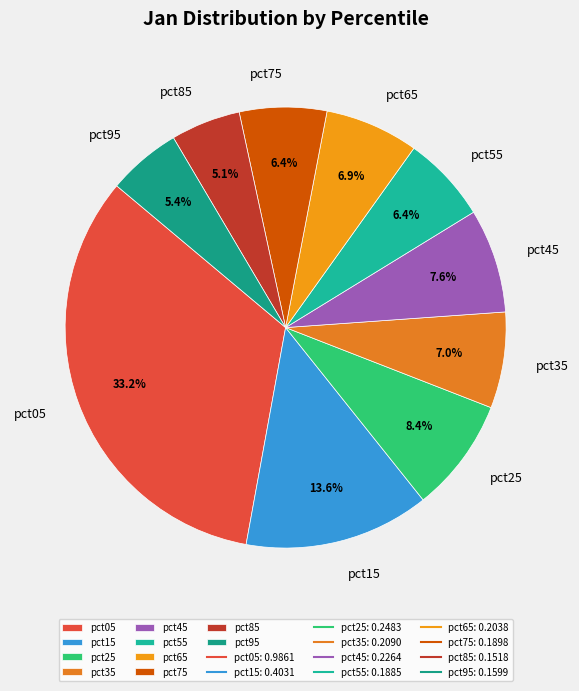

Is pct35 the majority of the pie?

No